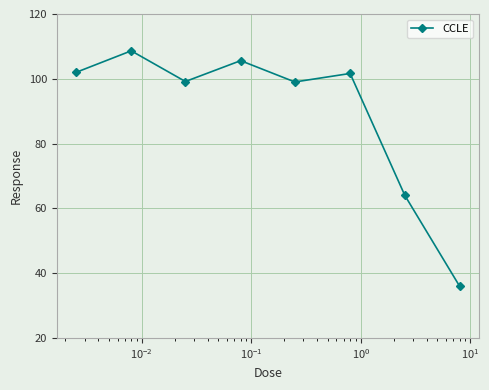

How many interior local peaks (higher than both neighbors) does the data have?

3